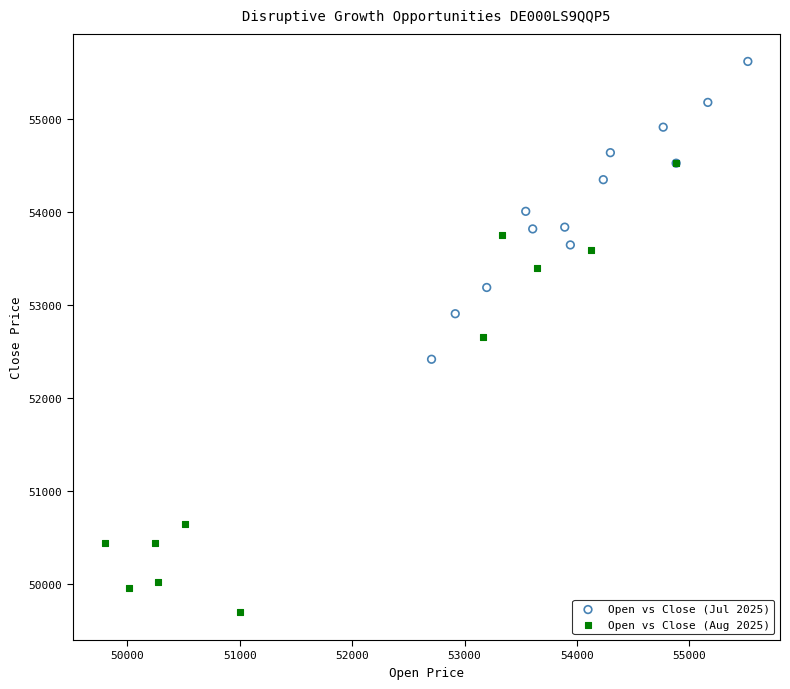

Which series has the widest spread of Y values?

Open vs Close (Aug 2025)